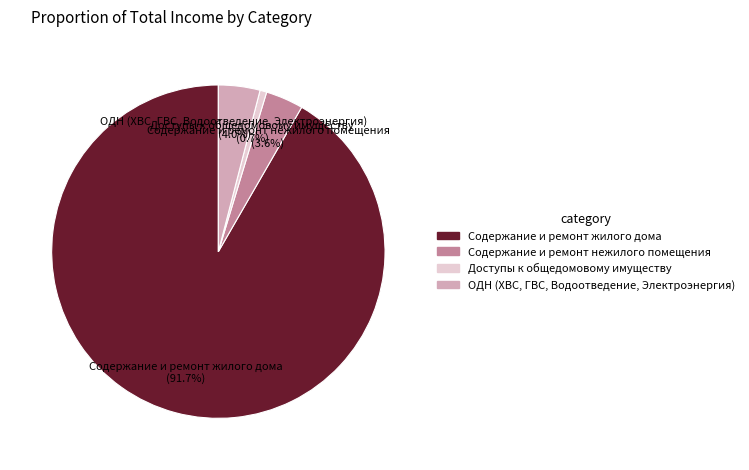

Which slice is the smallest?

Доступы к общедомовому имуществу